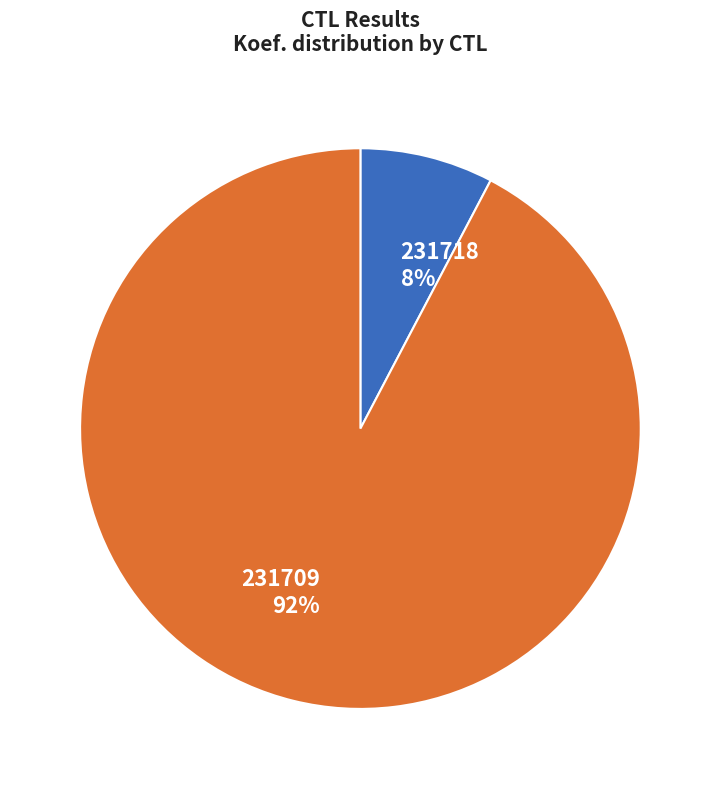

Do 231718 and 231709 together represent more than half of the pie?

Yes